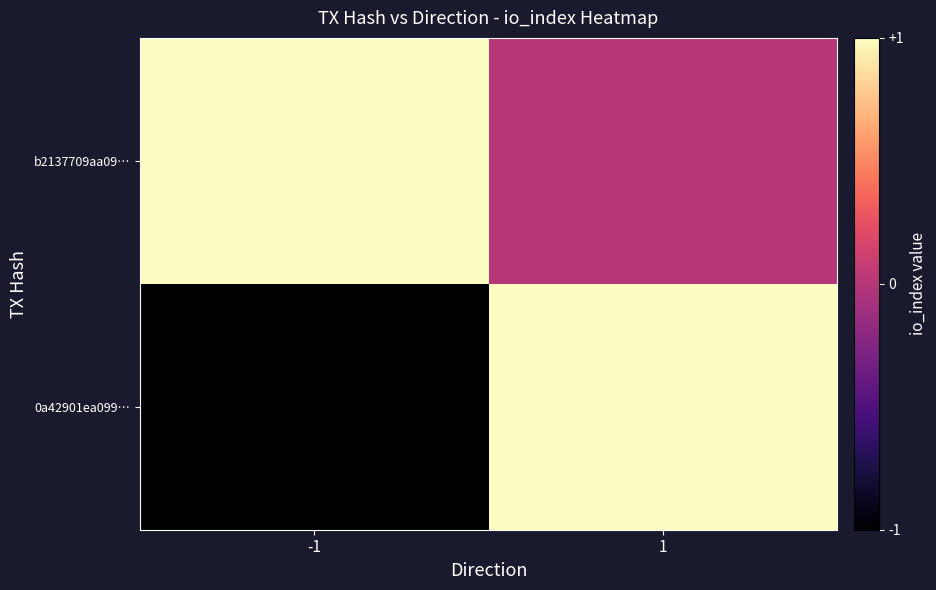

Rank the series by their maximum value, from highest to lowest.

0a42901ea099…, b2137709aa09…